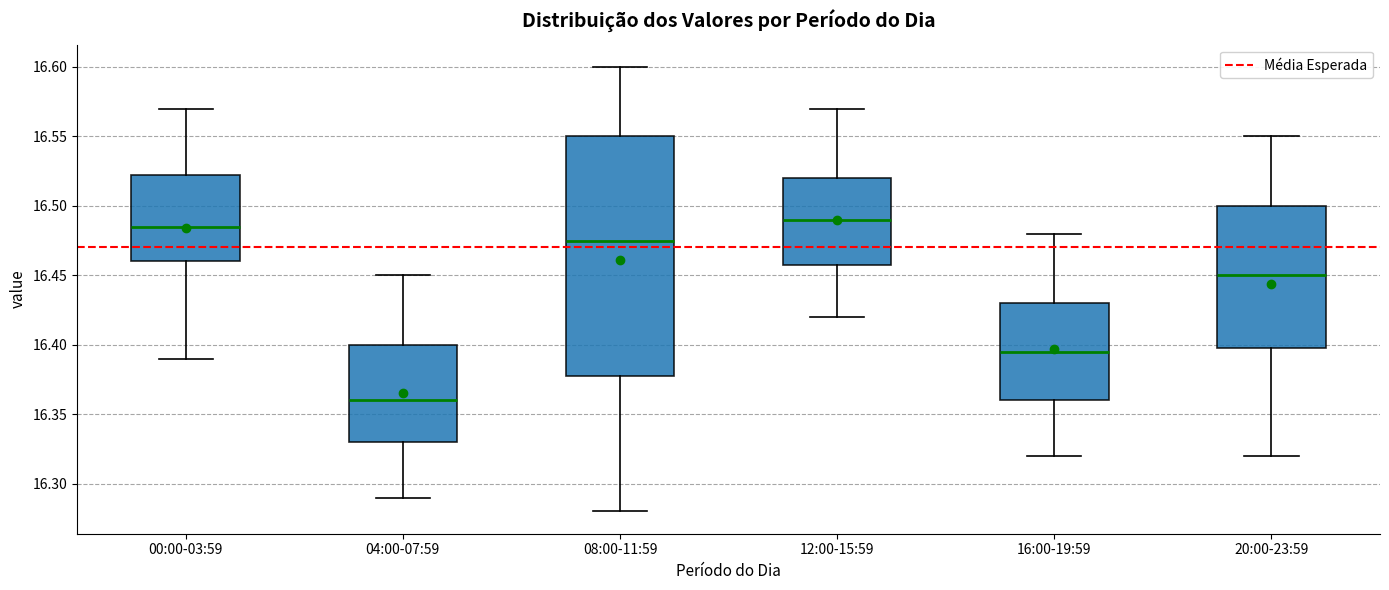

Which box is the tallest, from its lower edge to its upper edge?

08:00-11:59